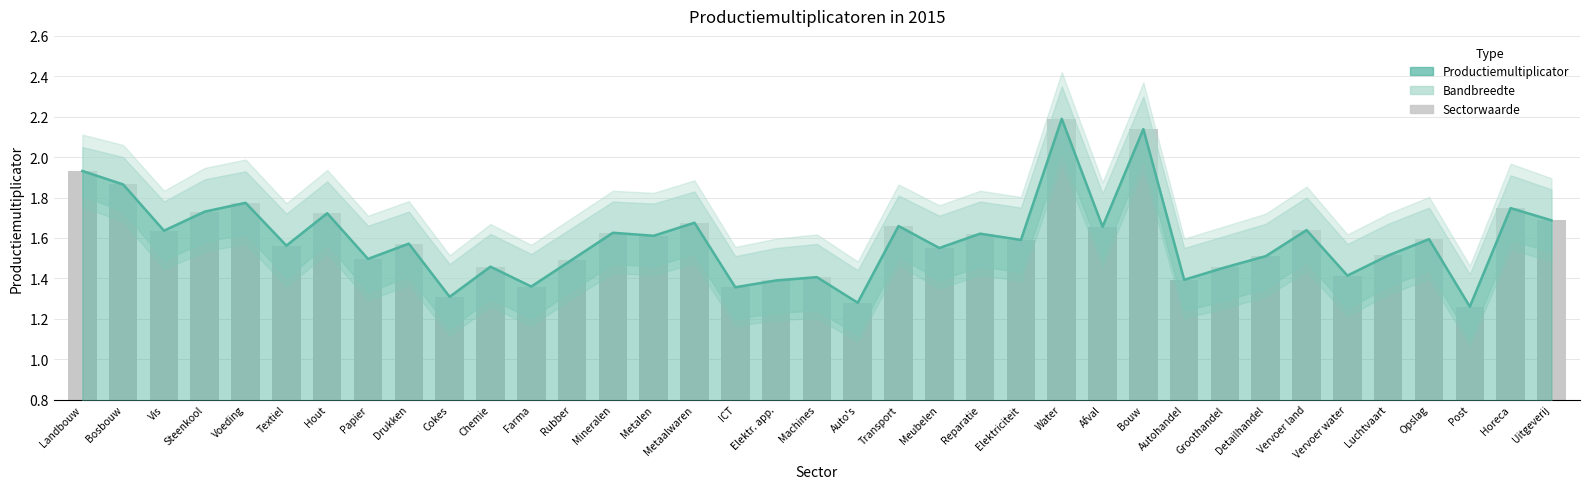

What is the difference between the maximum and second lowest values in the Waarde (bar) series?

0.9